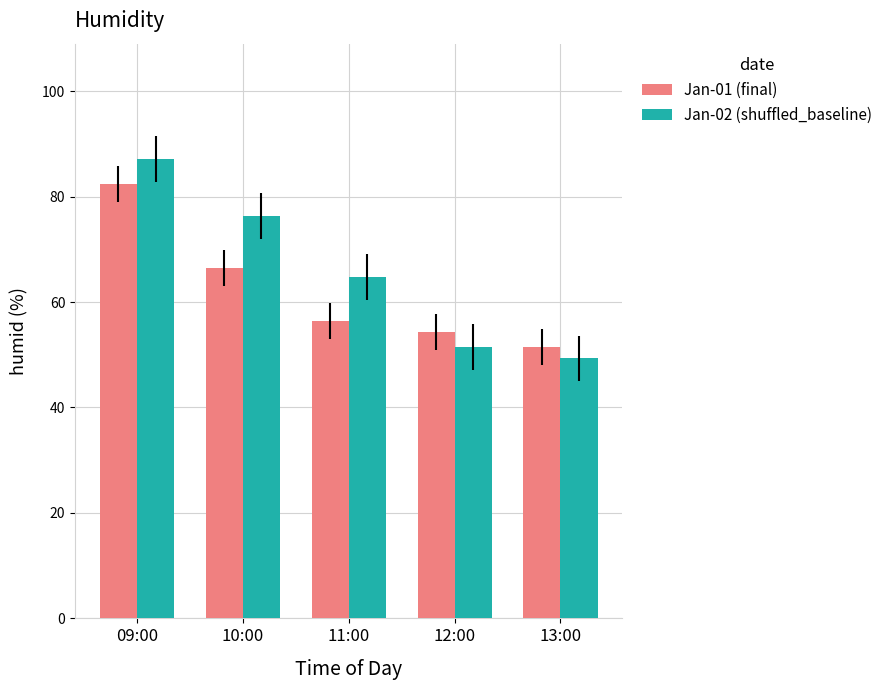

Count the number of data series in this chart.

2